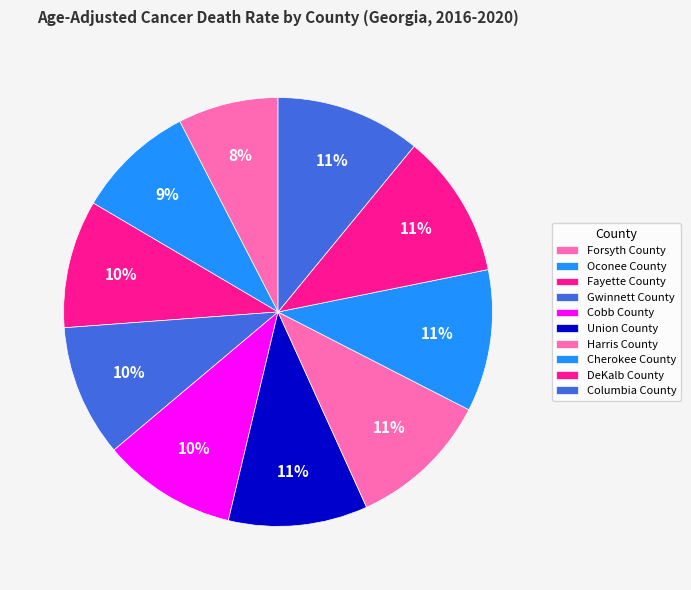

How many segments does this pie chart have?

10